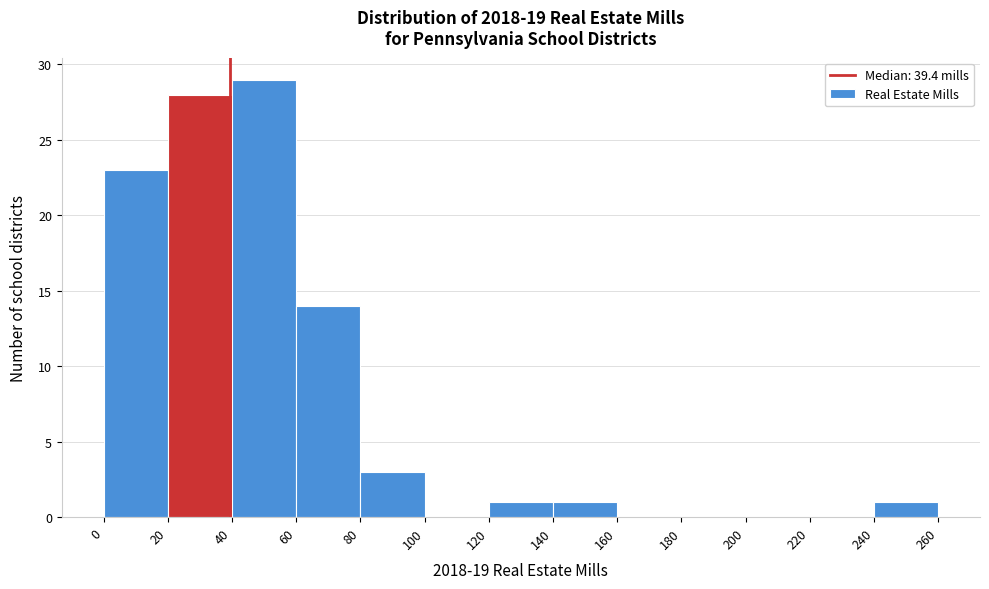

Reading left to right, list every bar in this chart as the range it spans on the x-axis followed by its height. The values are not printed on the chart, so give them approximately, as read against the axis.

0 to 20: 23
20 to 40: 28
40 to 60: 29
60 to 80: 14
80 to 100: 3
100 to 120: 0
120 to 140: 1
140 to 160: 1
160 to 180: 0
180 to 200: 0
200 to 220: 0
220 to 240: 0
240 to 260: 1